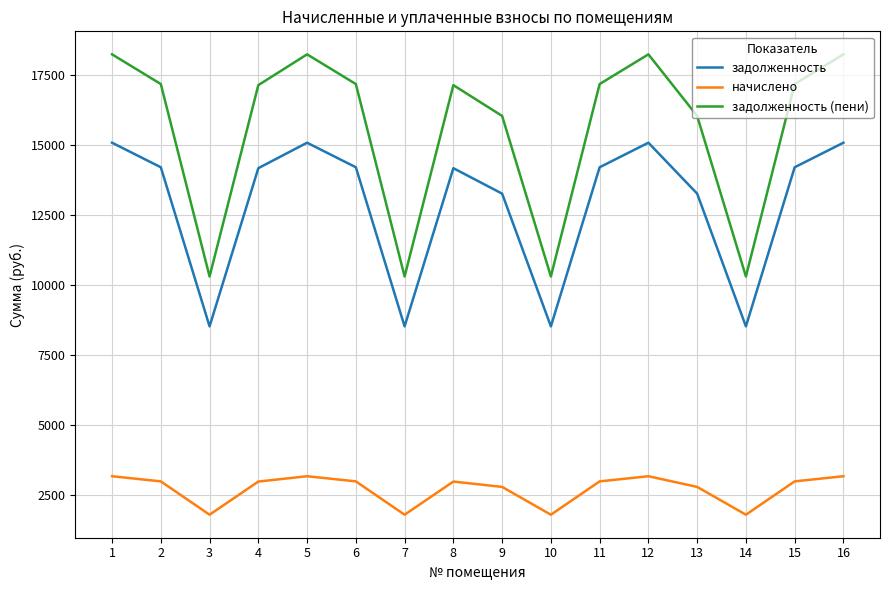

What is the difference between the maximum and minimum values in the начислено series?

1374.5